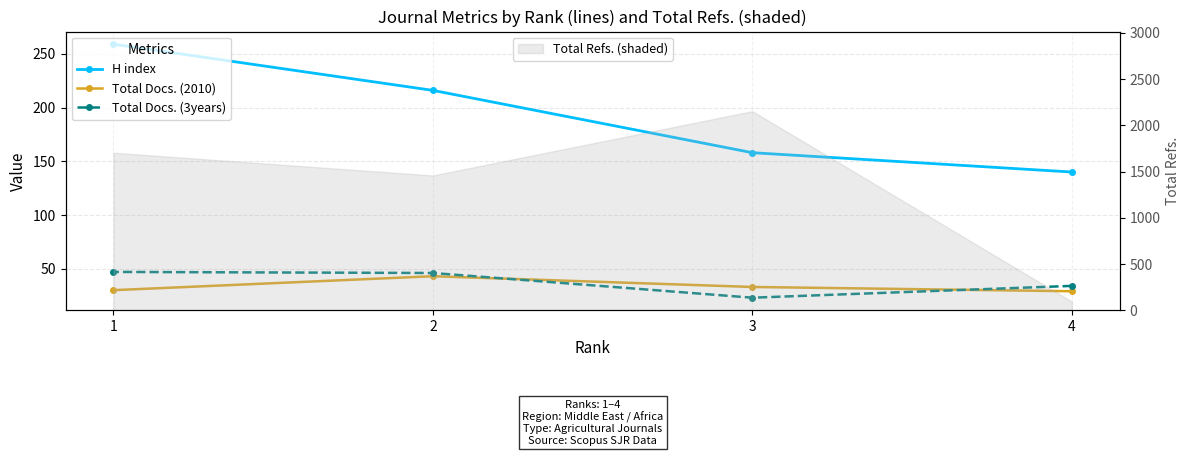

What is the highest value of the Total Docs. (2010) series?

43